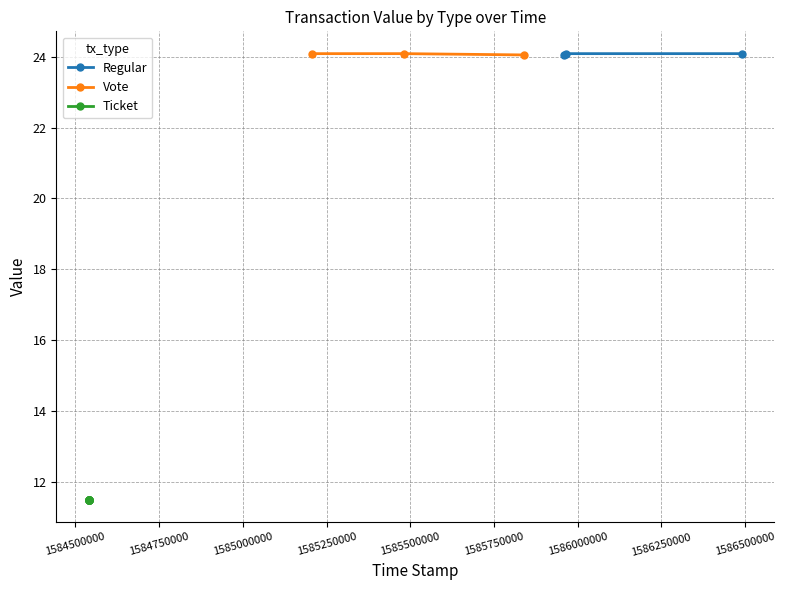

What is the lowest value of the Regular series?

24.0